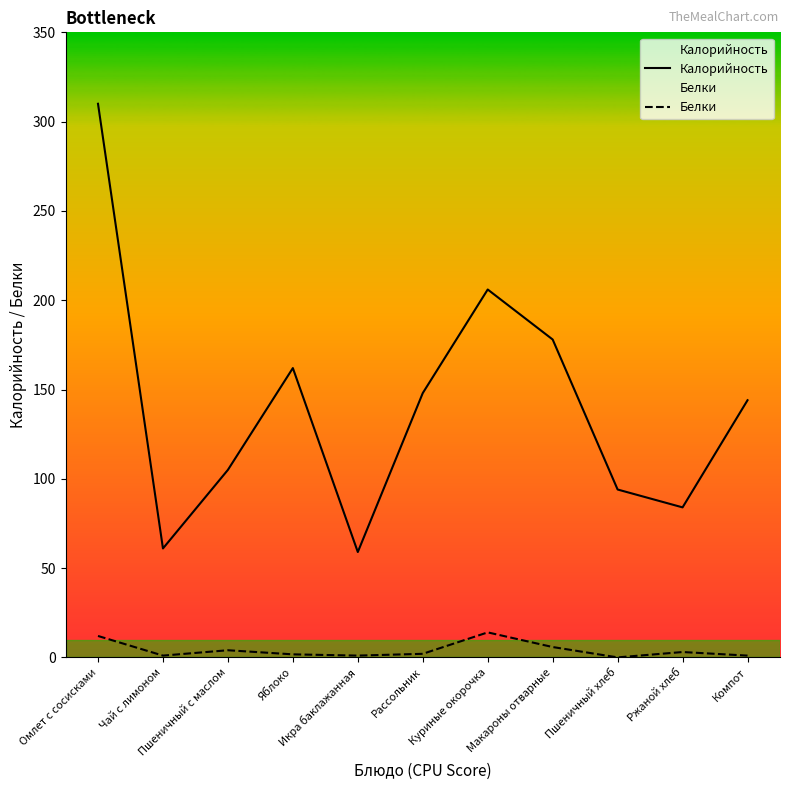

True or false: Белки has more than 2 interior local peaks.

True